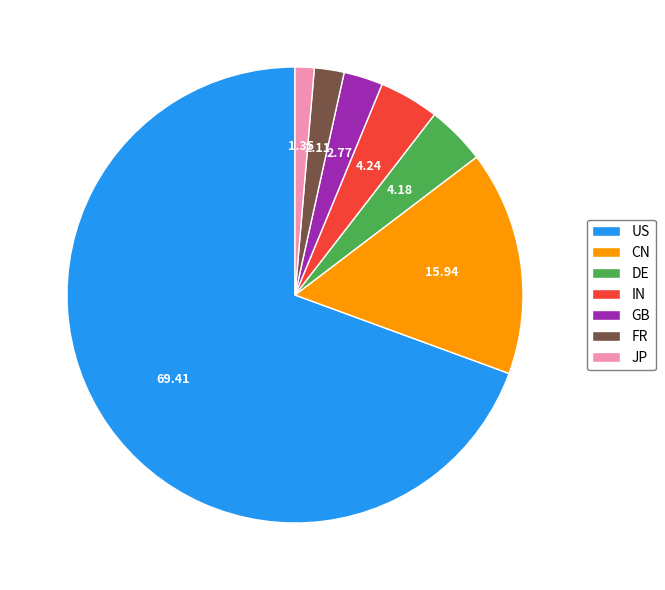

Is there a majority slice in this chart?

Yes